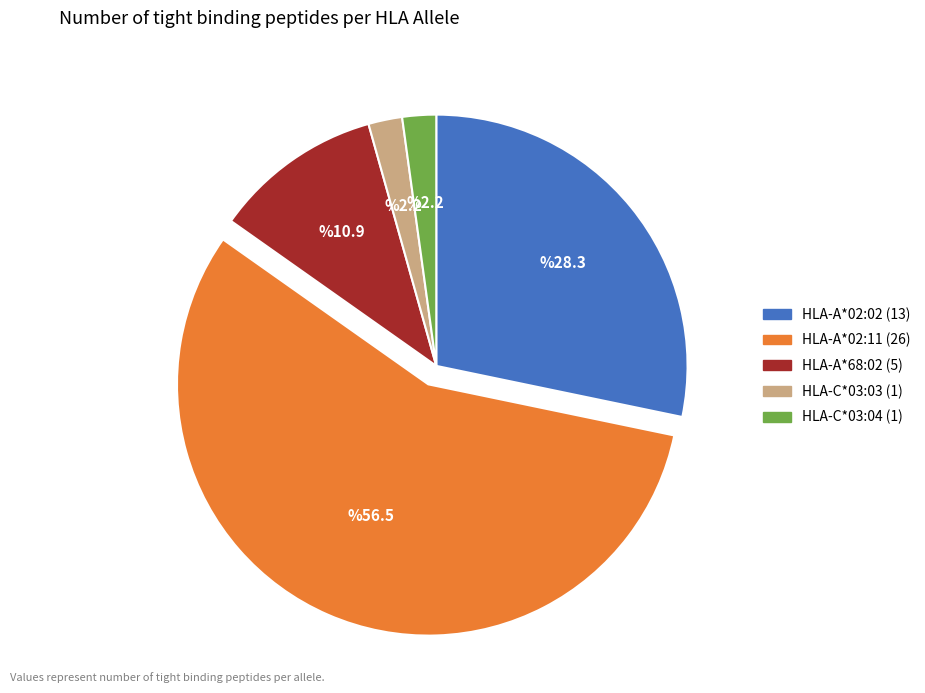

Count the number of slices in the pie.

5